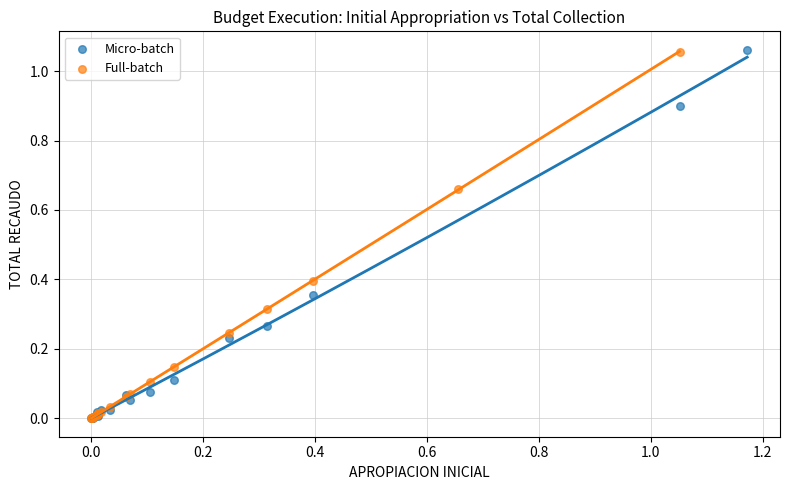

Which series has the widest spread of Y values?

Micro-batch